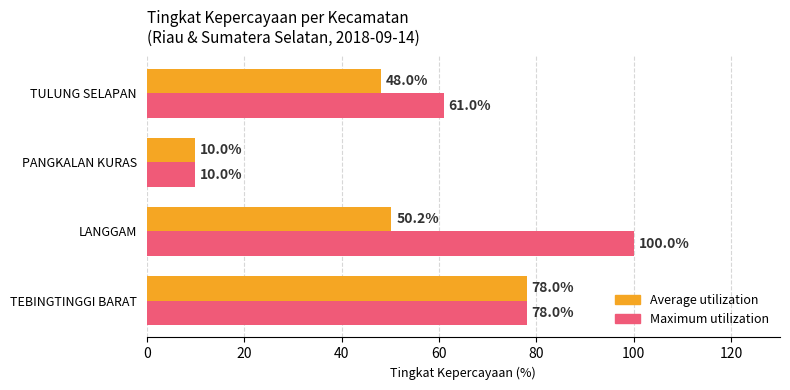

List the series in order of their peak value, highest first.

Maximum utilization, Average utilization